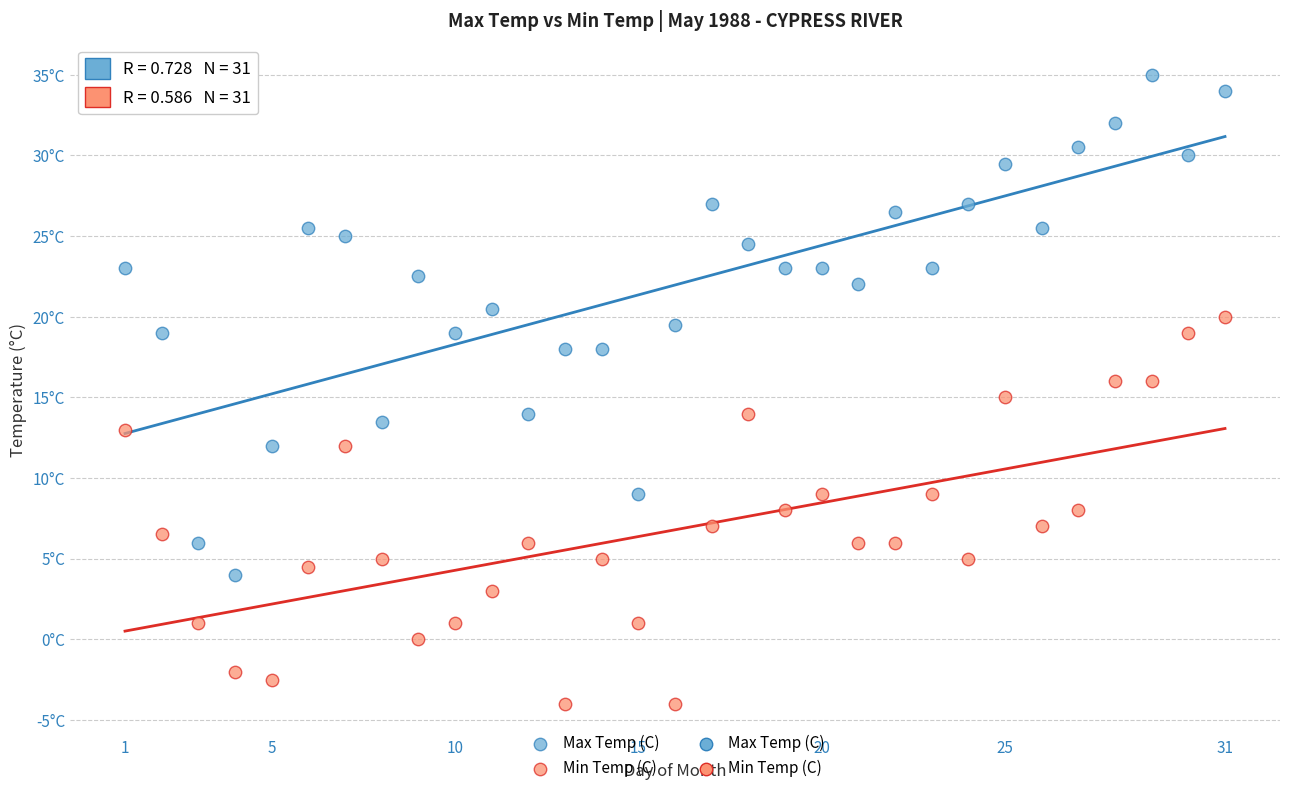

Which series contains the highest Y value?

Max Temp (C)